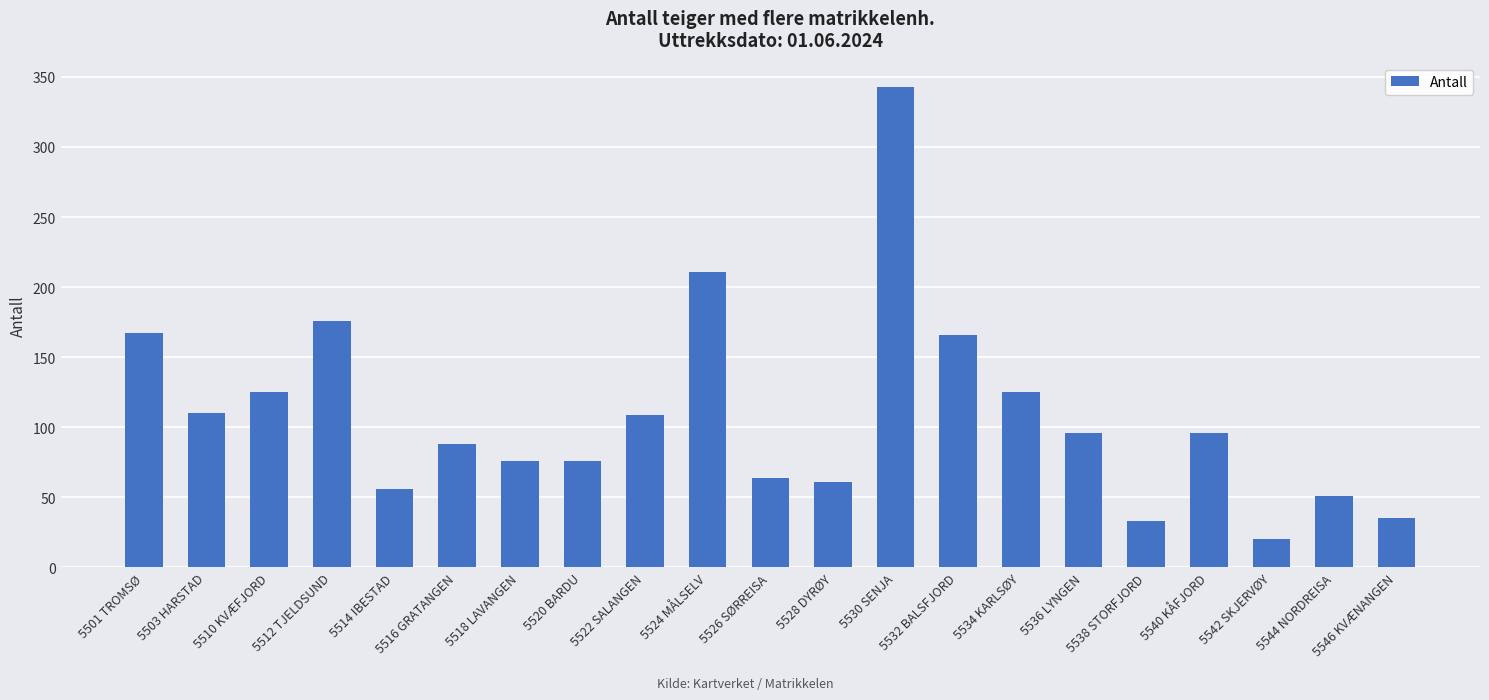

The chart shows a value of 166 at 5532 BALSFJORD. True or false?

True